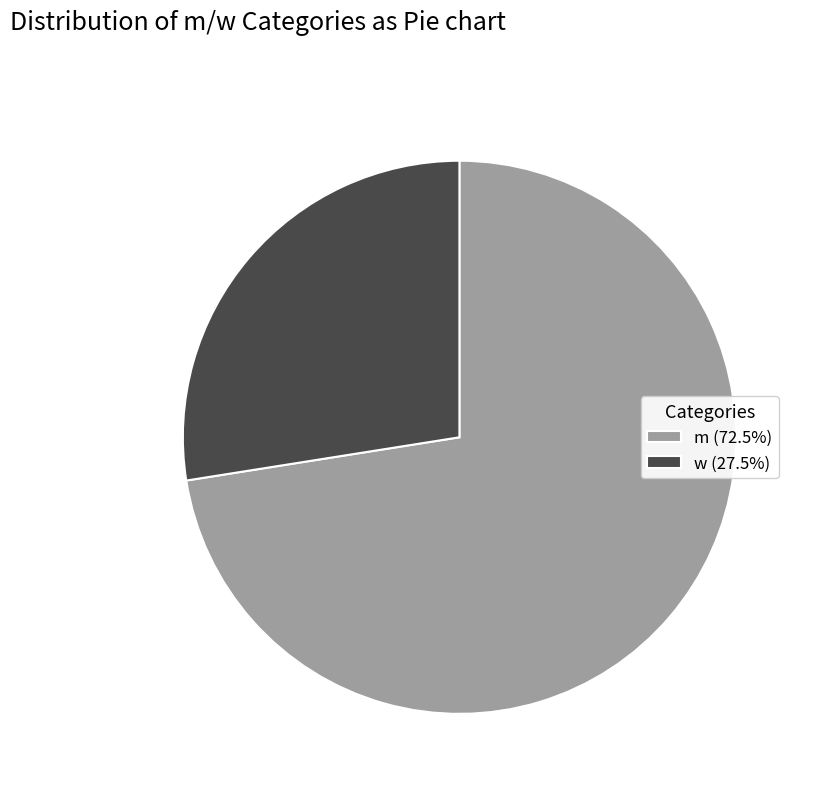

Does w (27.5%) account for over 50% of the chart?

No